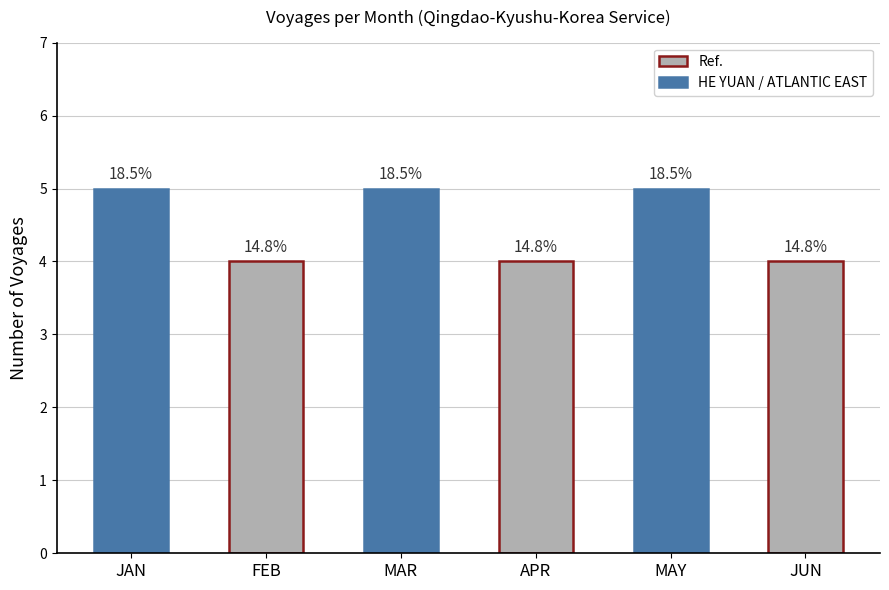

Does the chart contain any negative values?

No